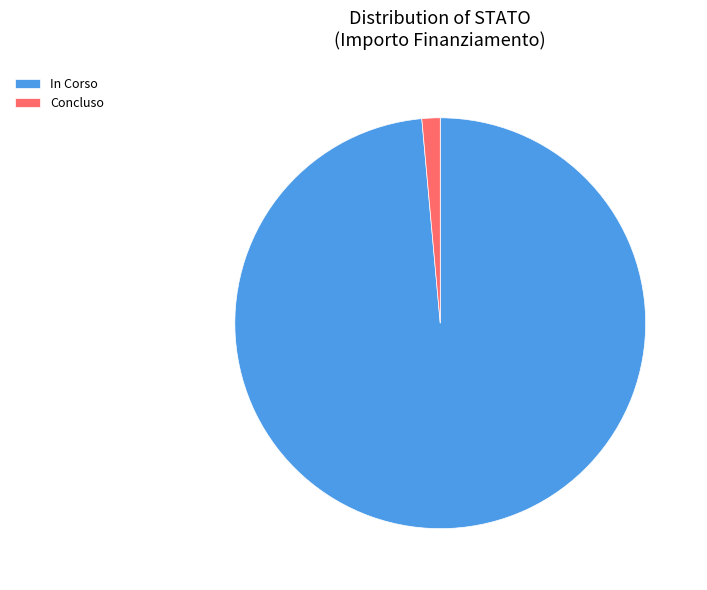

Do Concluso and In Corso together represent more than half of the pie?

Yes